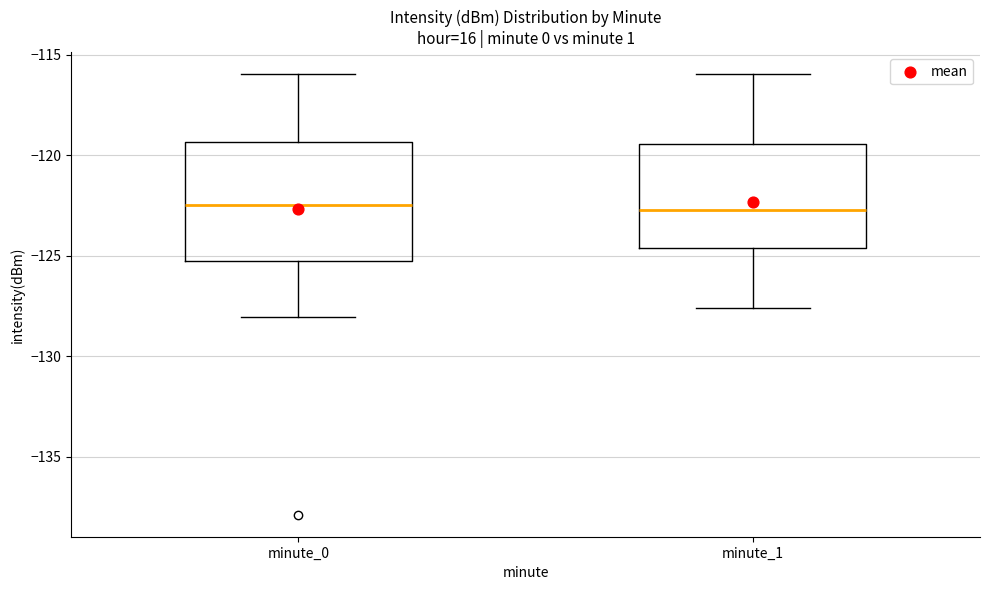

Which box is the tallest, from its lower edge to its upper edge?

minute_0